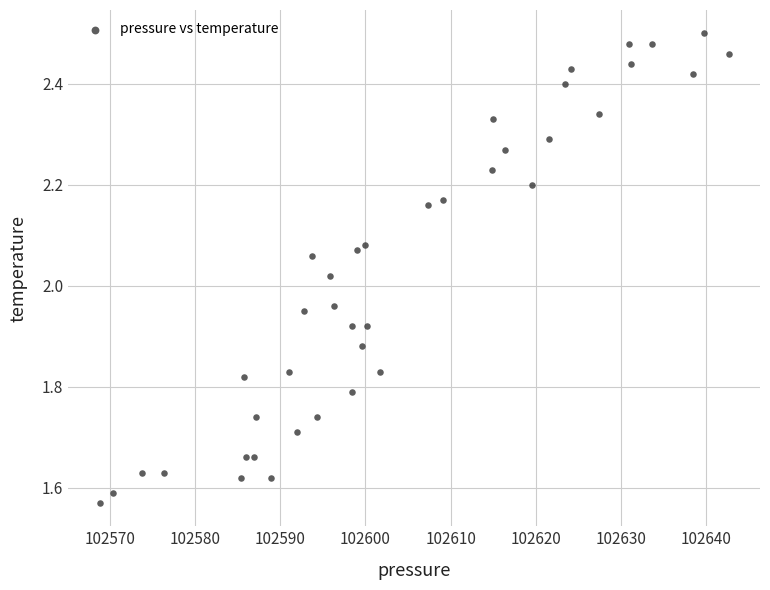

What is the range of Y values (max minus min)?

0.9